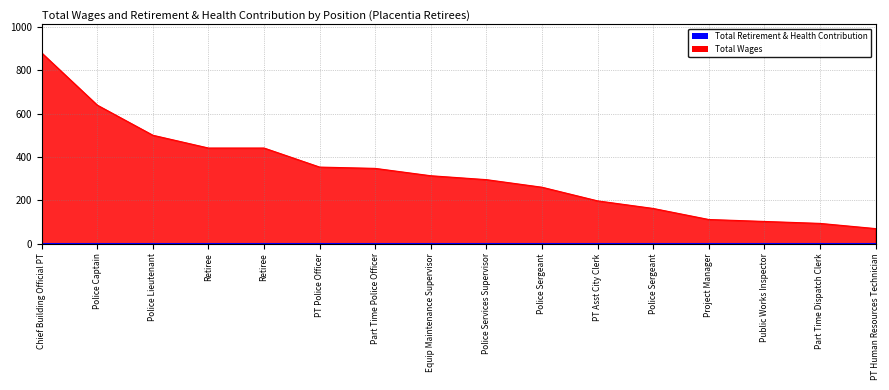

What is the value of the 8th point from the left?

313